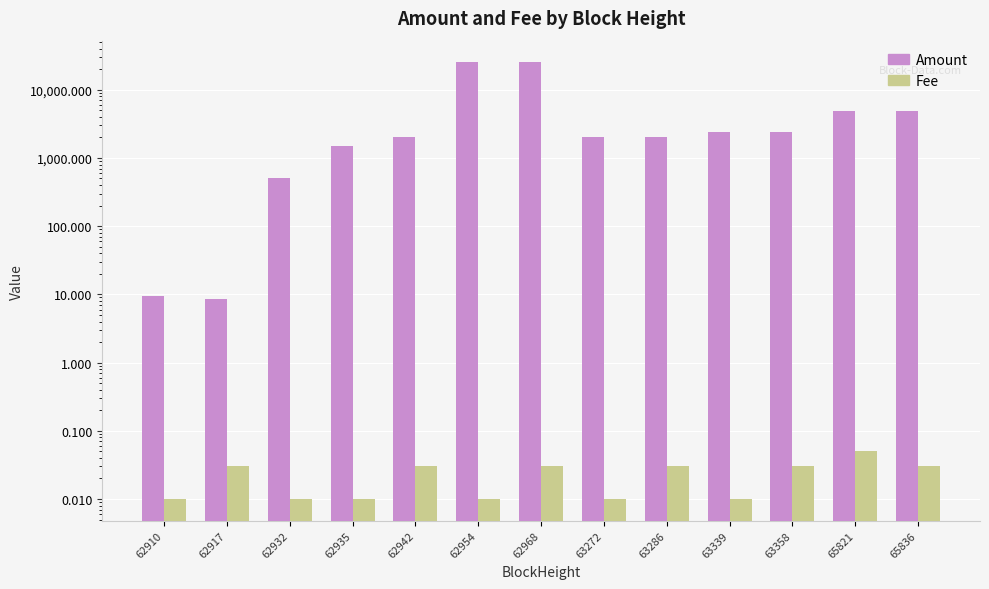

What is the lowest value of the Amount series?

8.5